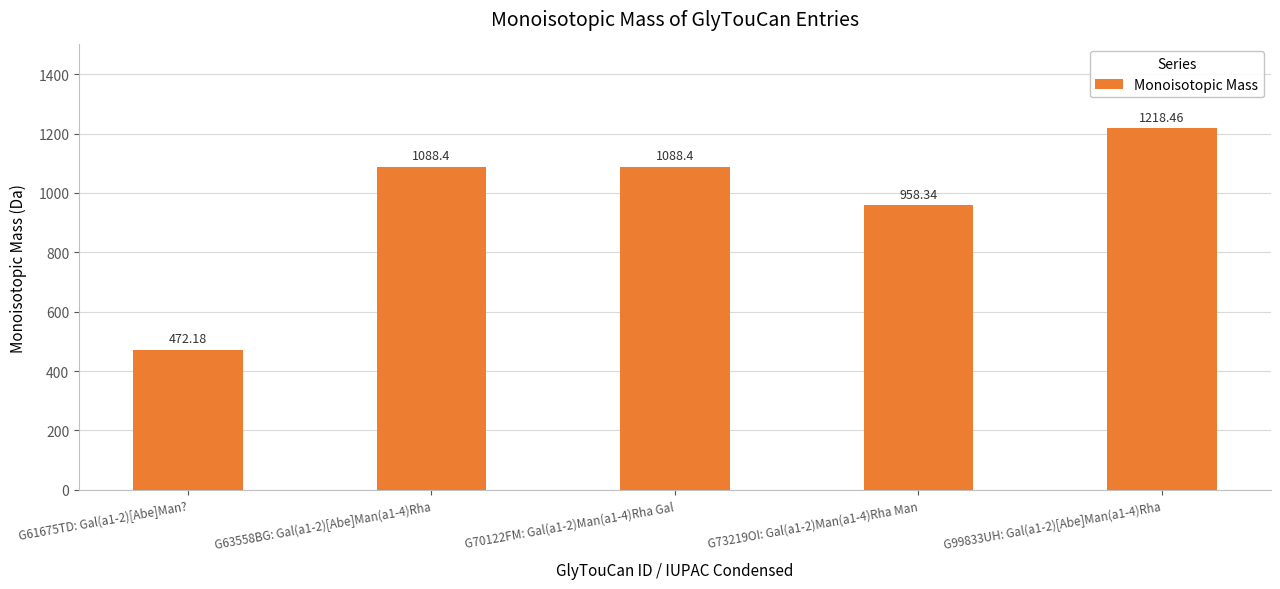

Reading right to left, what are all the values shown in this chart?

1218.5	958.3	1088.4	1088.4	472.2